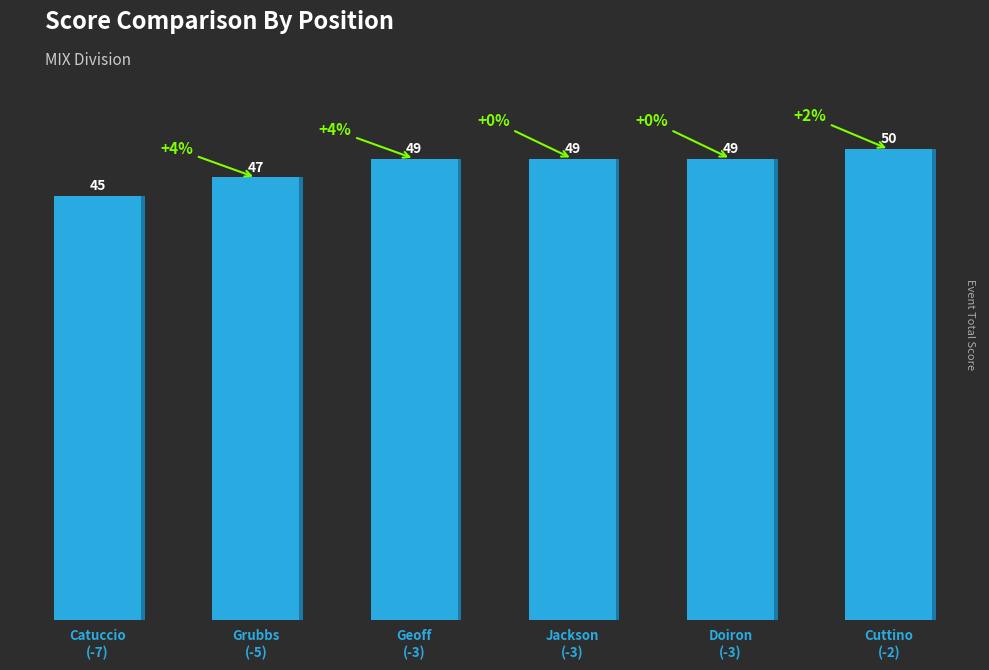

Approximately how many times larger is the value at Catuccio
(-7) compared to Geoff
(-3)?

0.9